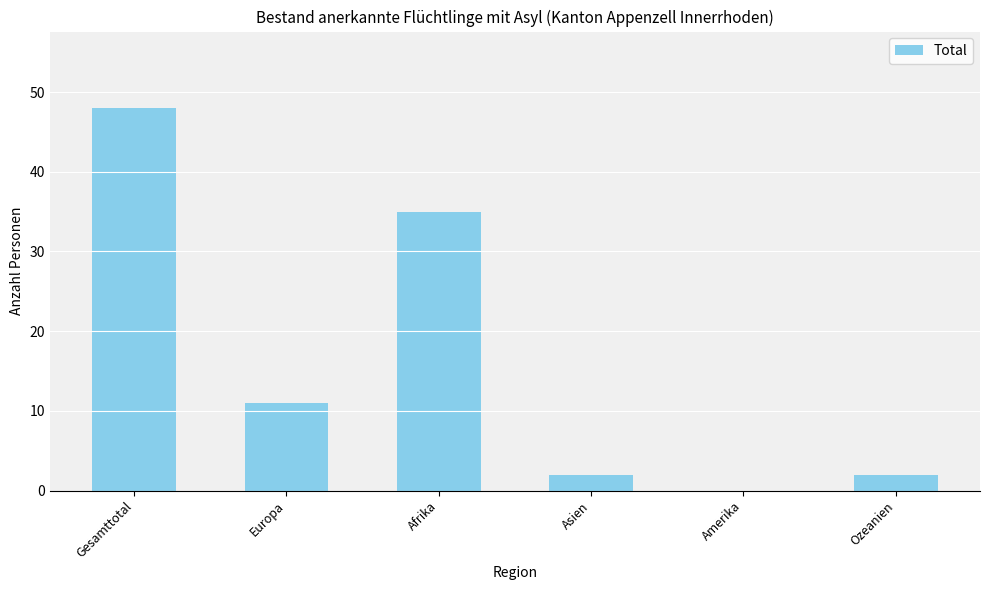

Reading right to left, what are all the values shown in this chart?

Ozeanien=2	Amerika=0	Asien=2	Afrika=35	Europa=11	Gesamttotal=48